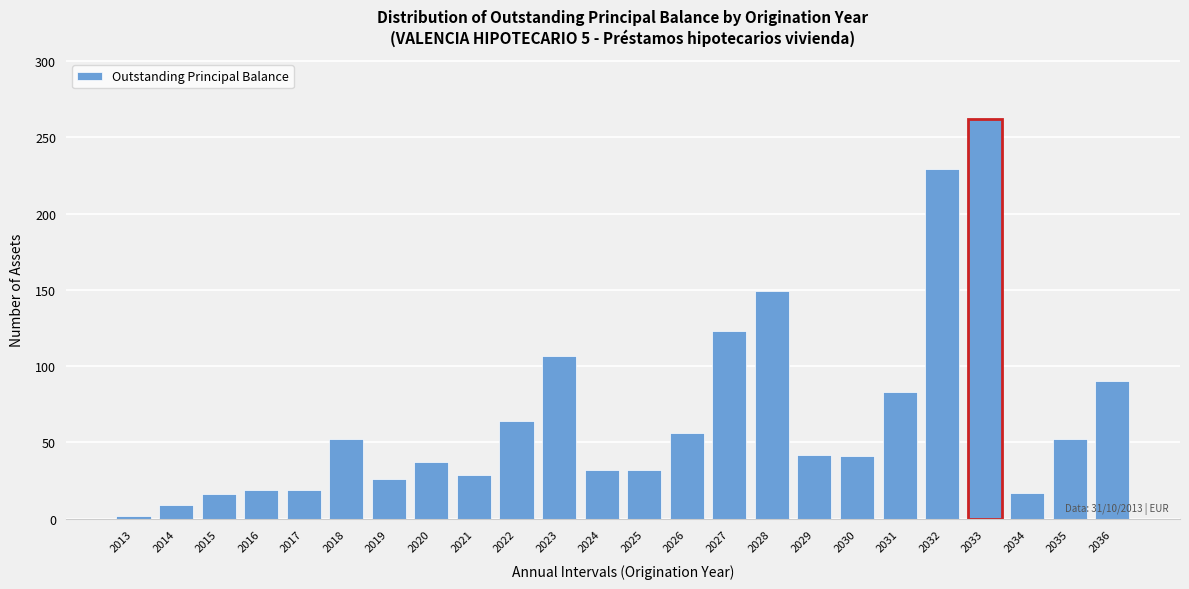

True or false: the data shows 19 at 2016.

True